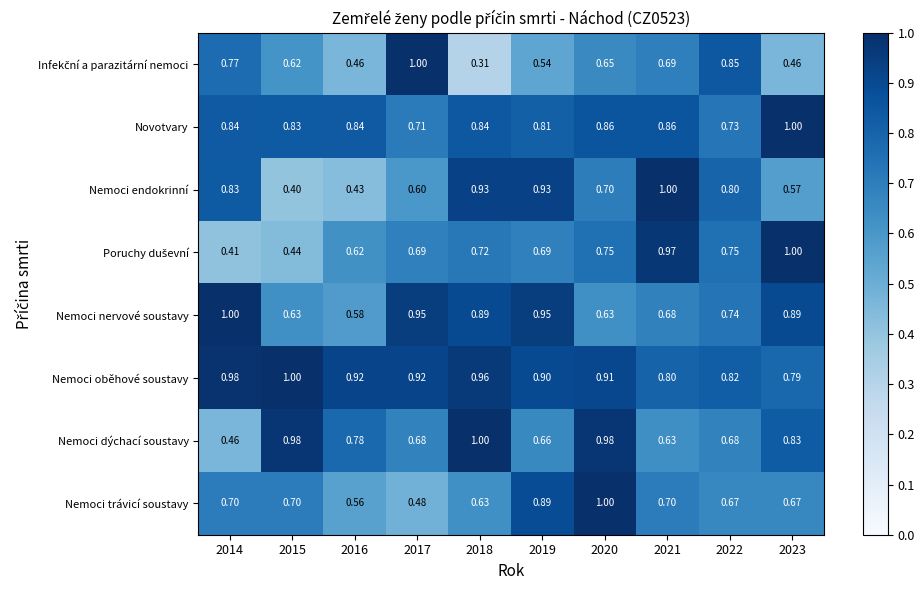

Is the value of Nemoci trávicí soustavy at 2016 greater than the value of Nemoci nervové soustavy at 2016?

No